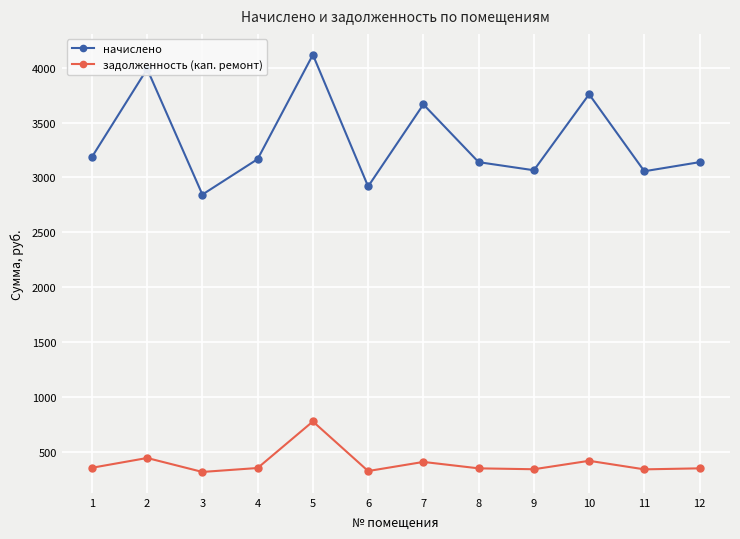

At which category does начислено reach its first local peak?

2